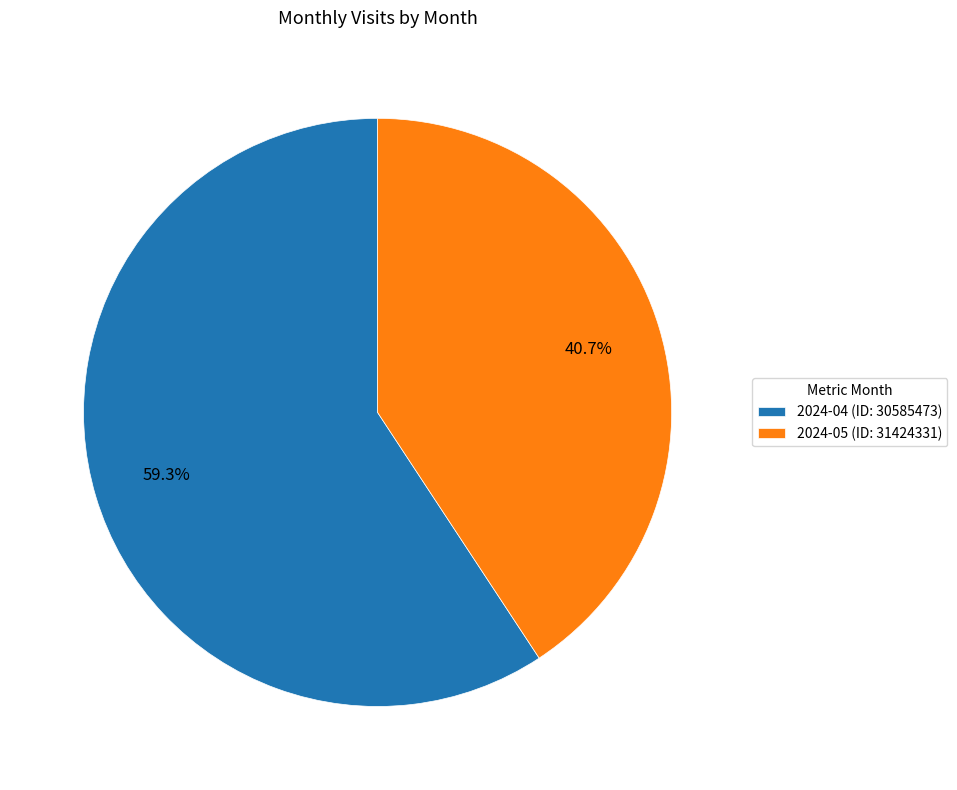

Does 2024-05 (ID: 31424331) represent more than half of the total?

No